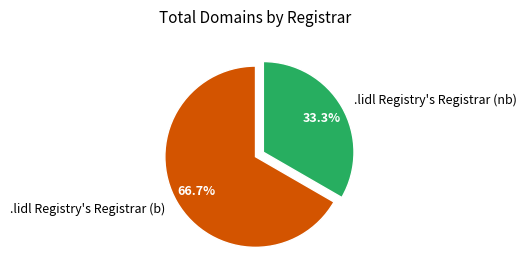

Rank the categories by value from highest to lowest.

.lidl Registry's Registrar (b), .lidl Registry's Registrar (nb)